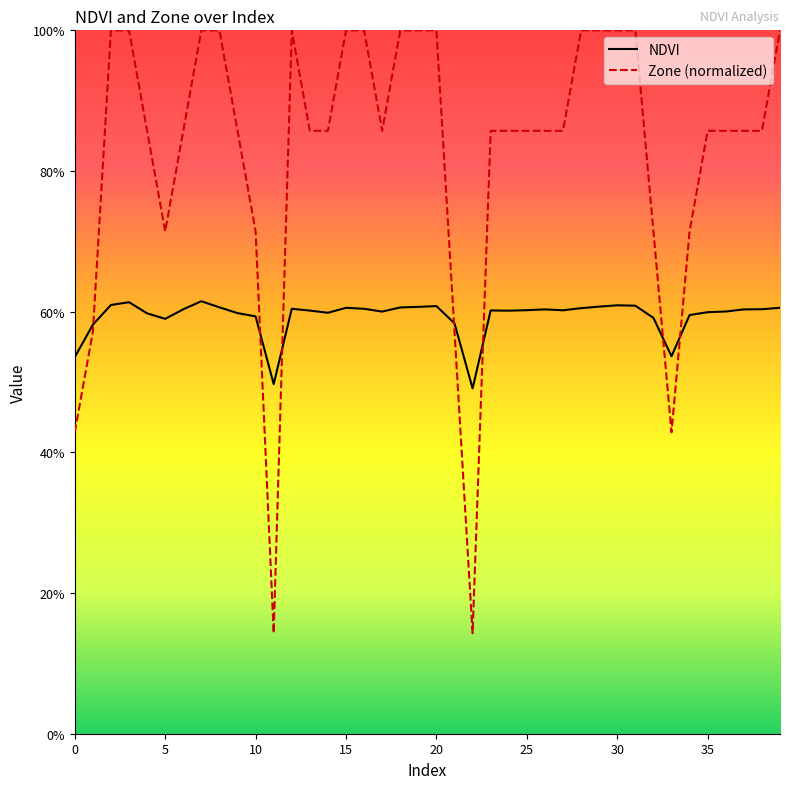

Rank the series by their average value, from highest to lowest.

Zone (normalized), NDVI